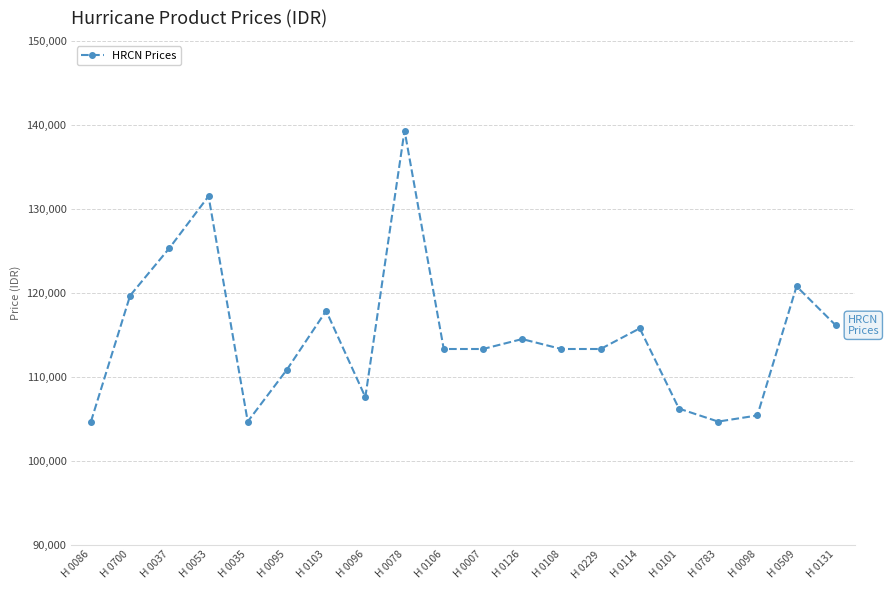

True or false: the data has more than 2 interior local peaks.

True